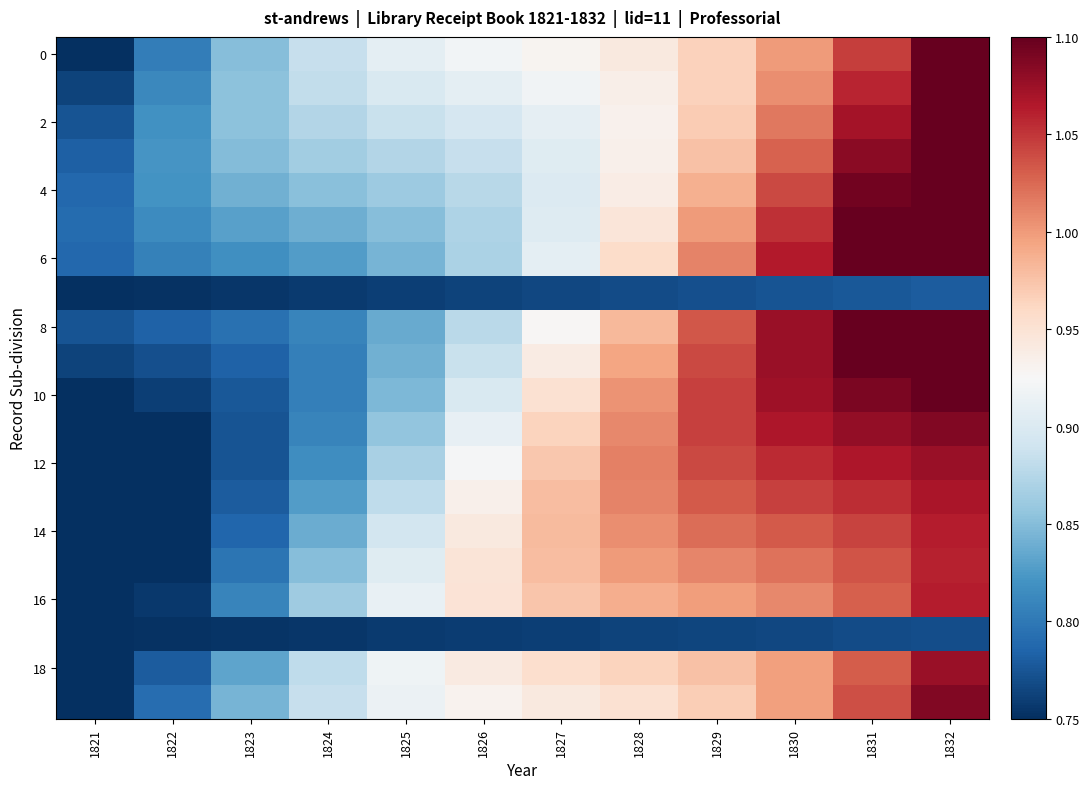

Which has a higher value, 1823 or 1831?

1831